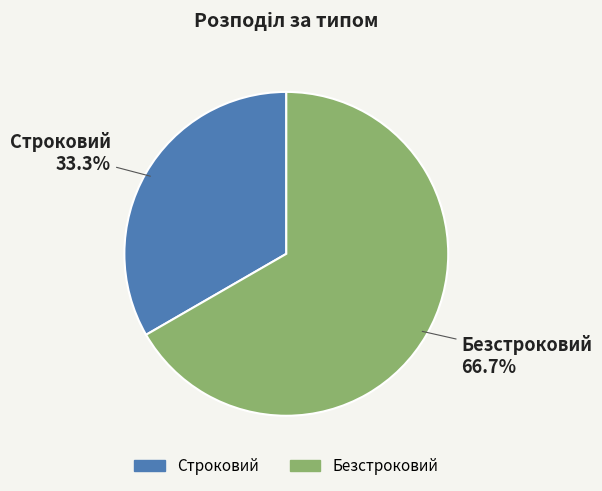

To the nearest percent, what is the difference between the Безстроковий and Строковий slice percentages?

33%